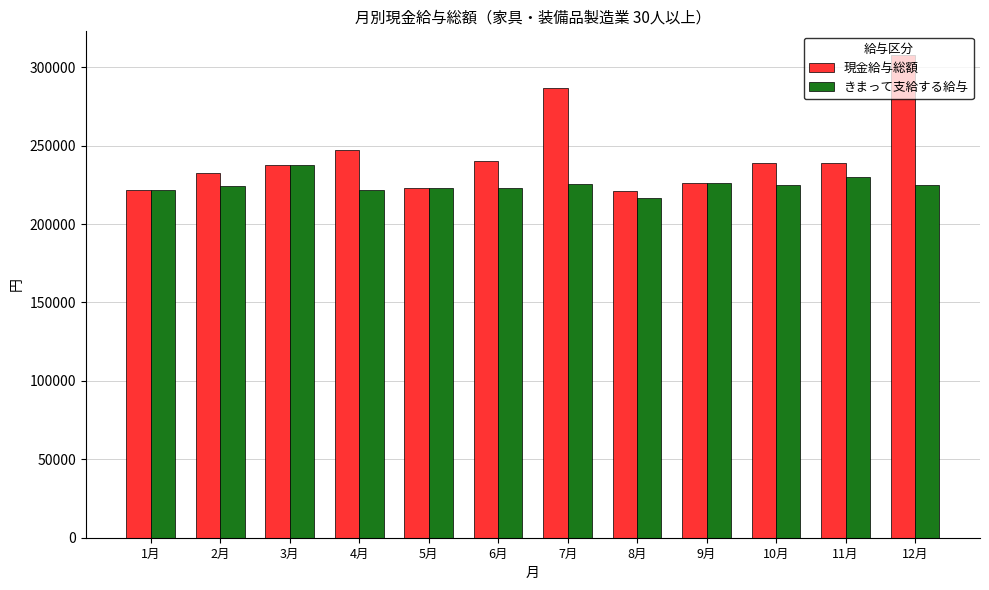

What value does the 現金給与総額 series have at 1月, to the nearest 50?

221750